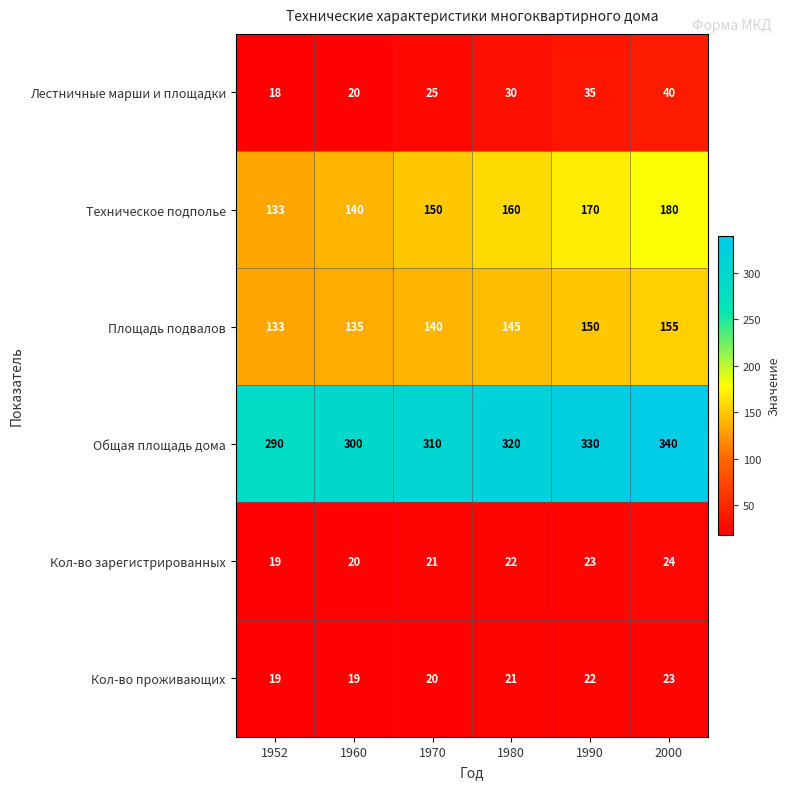

True or false: Общая площадь дома has a value of 310 at 1970.

True